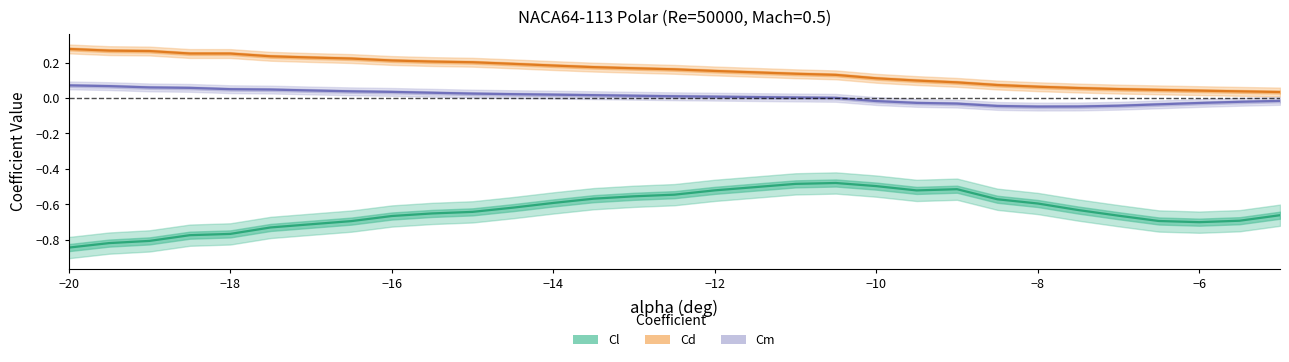

True or false: Cm and Cd cross at least once.

False